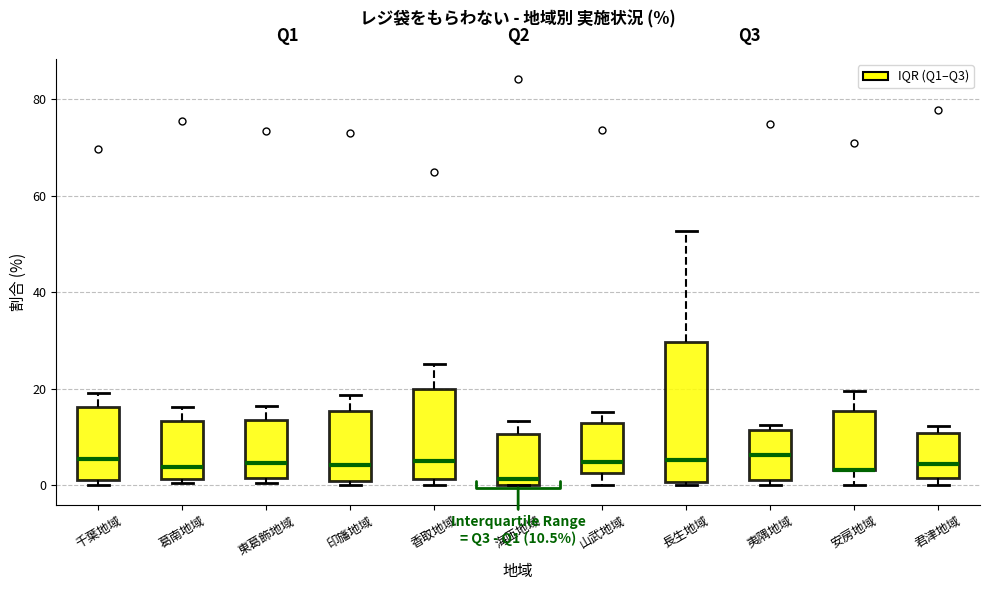

Which box is the tallest, from its lower edge to its upper edge?

長生地域